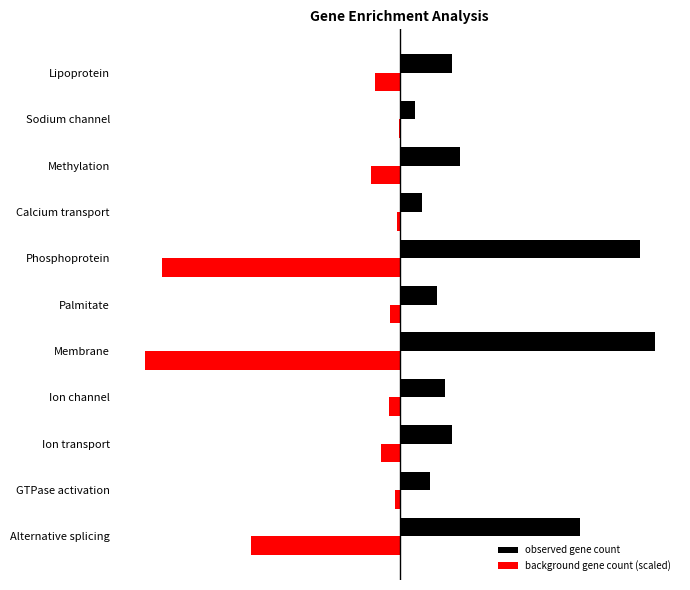

What are all the series names shown in the legend?

observed gene count, background gene count (scaled)